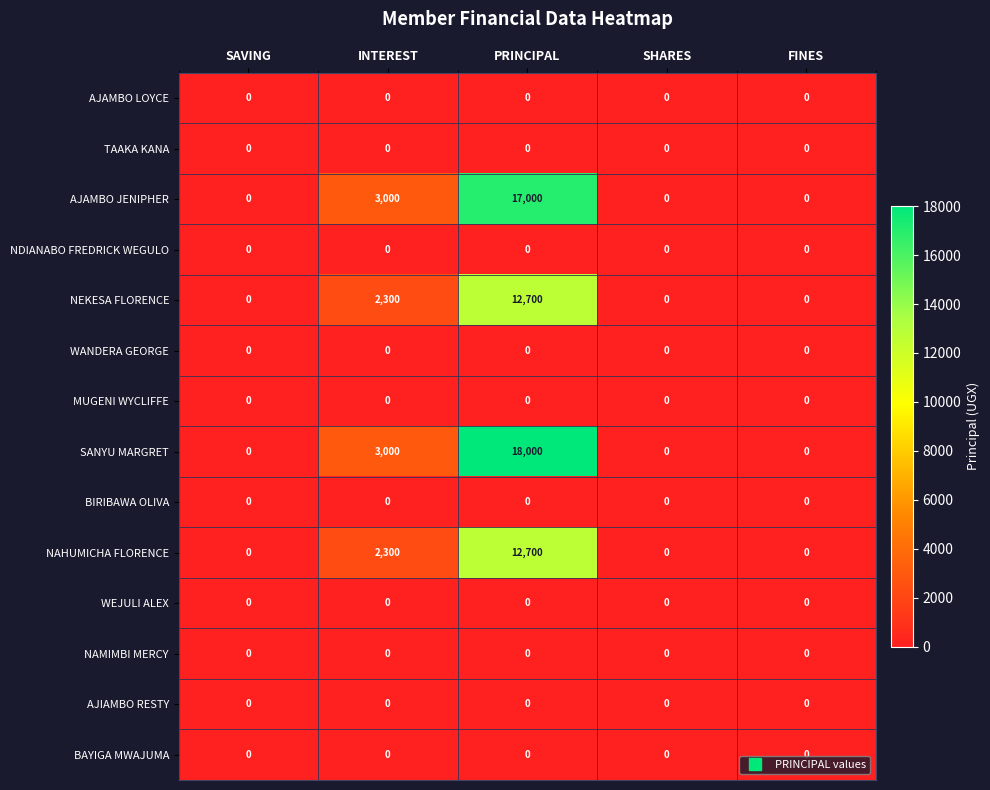

What is the difference between the highest and lowest values at INTEREST?

3000